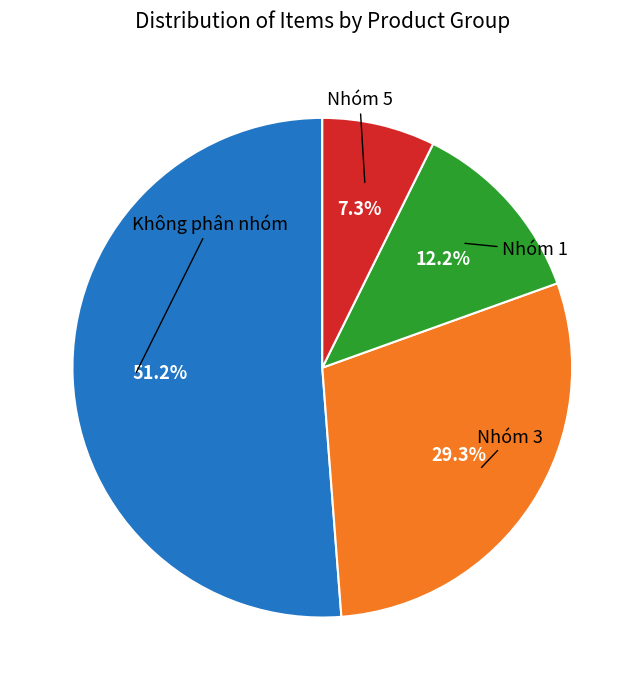

To the nearest percent, what is the difference between the largest and smallest slice percentages?

44%